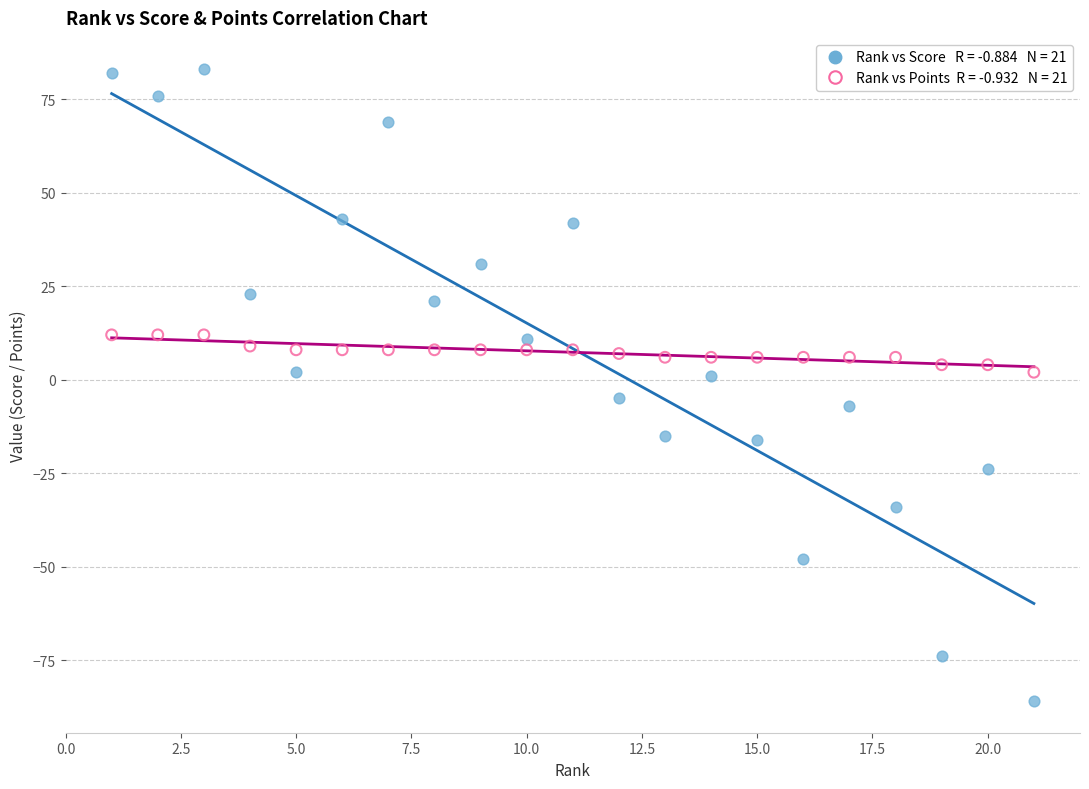

Across all data points, what is the range of X values (max minus min)?

20